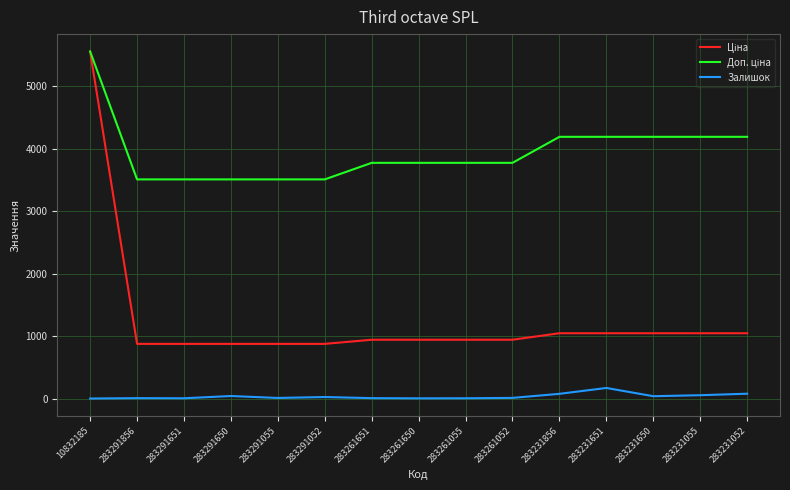

The Залишок series shows 172.0 at 283231651. True or false?

True